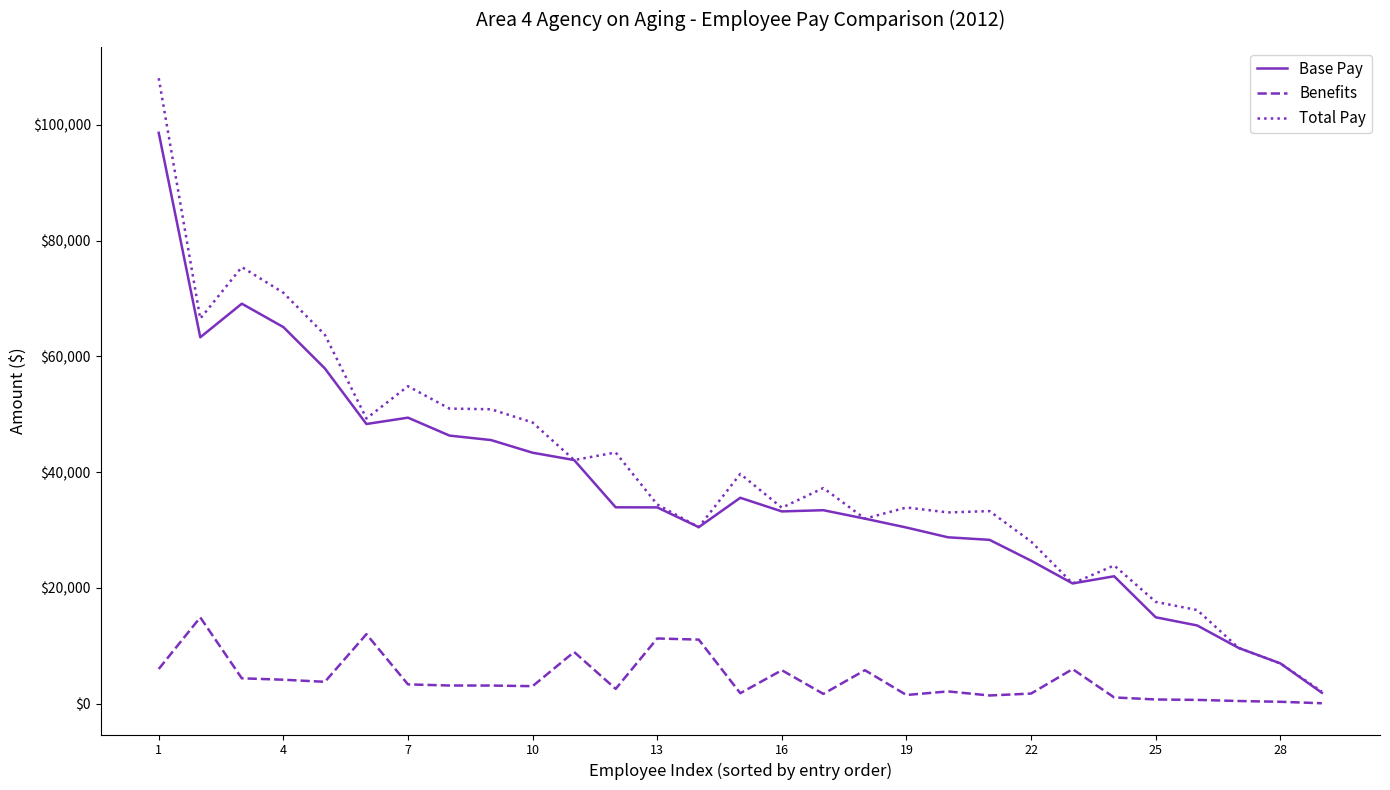

Rank the series by their maximum value, from lowest to highest.

Benefits, Base Pay, Total Pay